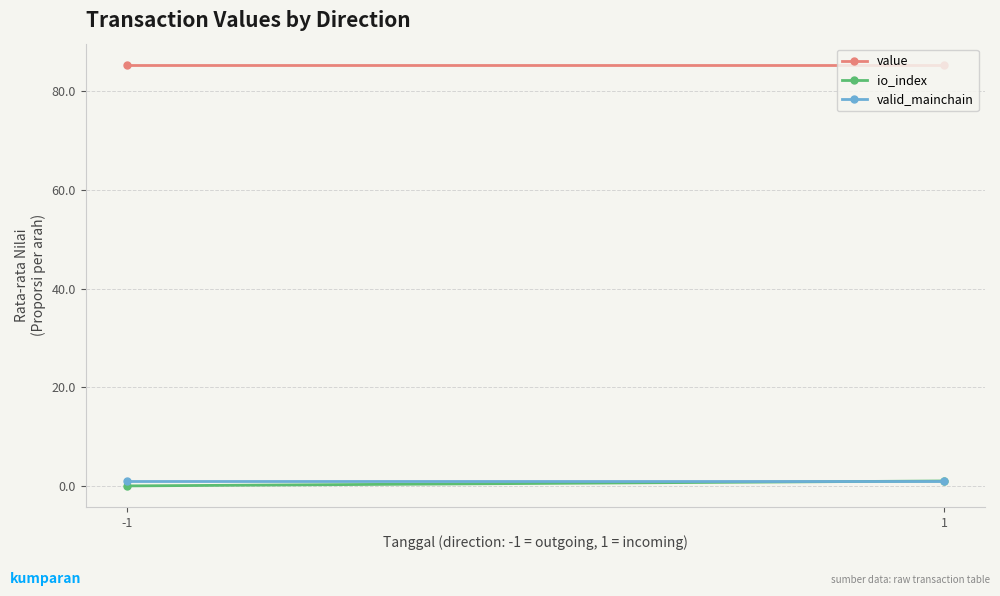

Reading left to right, what are all the values shown in this chart?

value: 85.4	85.4
io_index: 0.0	1.0
valid_mainchain: 1.0	1.0